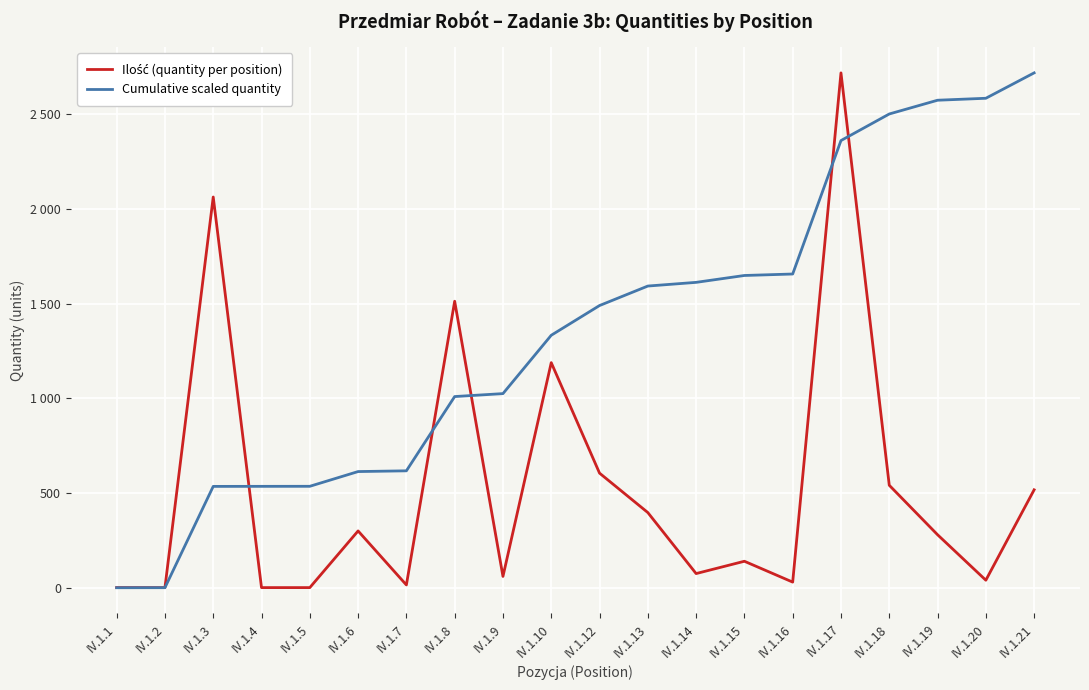

True or false: Ilość (quantity per position) has a value of 1188.0 at IV.1.10.

True